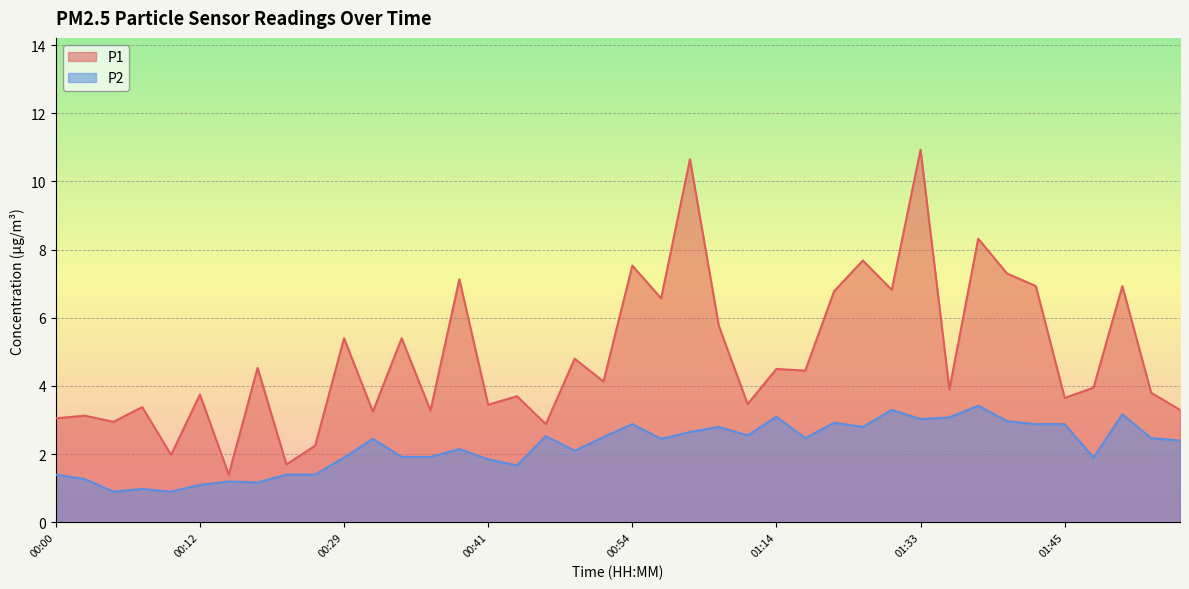

What is the label of the 32nd point from the left?

01:35